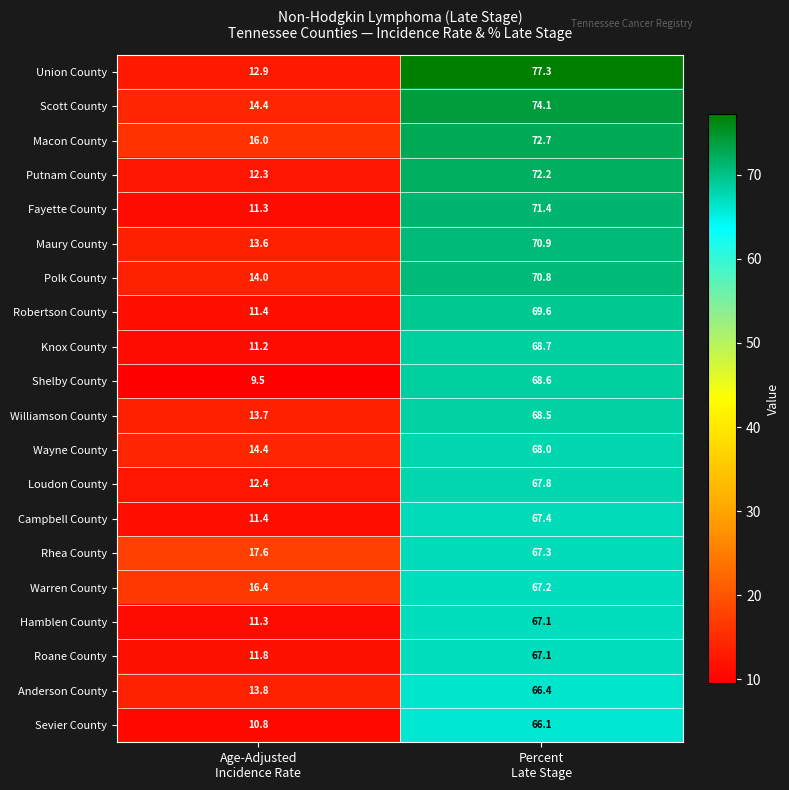

At how many categories does at least one series exceed 38?

1